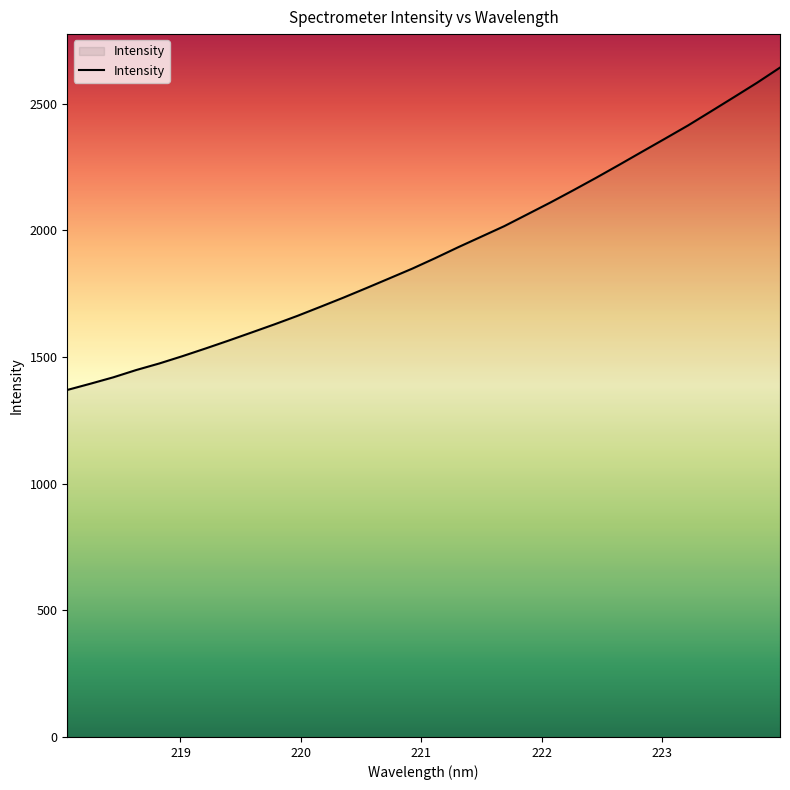

What is the difference between the maximum and minimum values?

1272.7